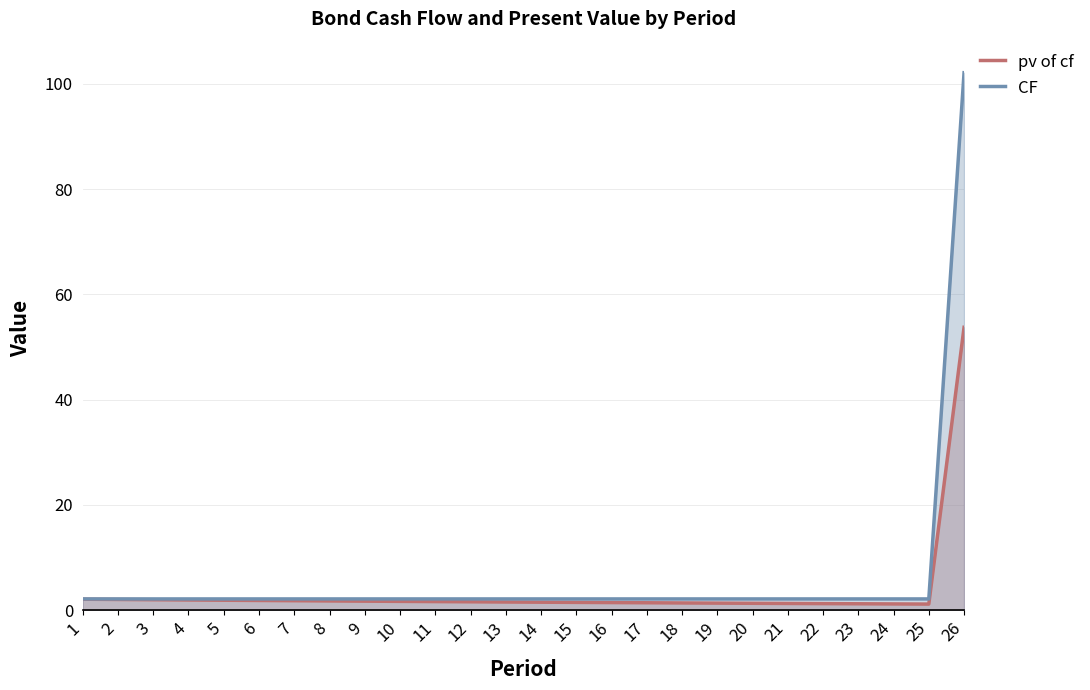

What is the value of the pv of cf point at the 7th from the left?

1.8